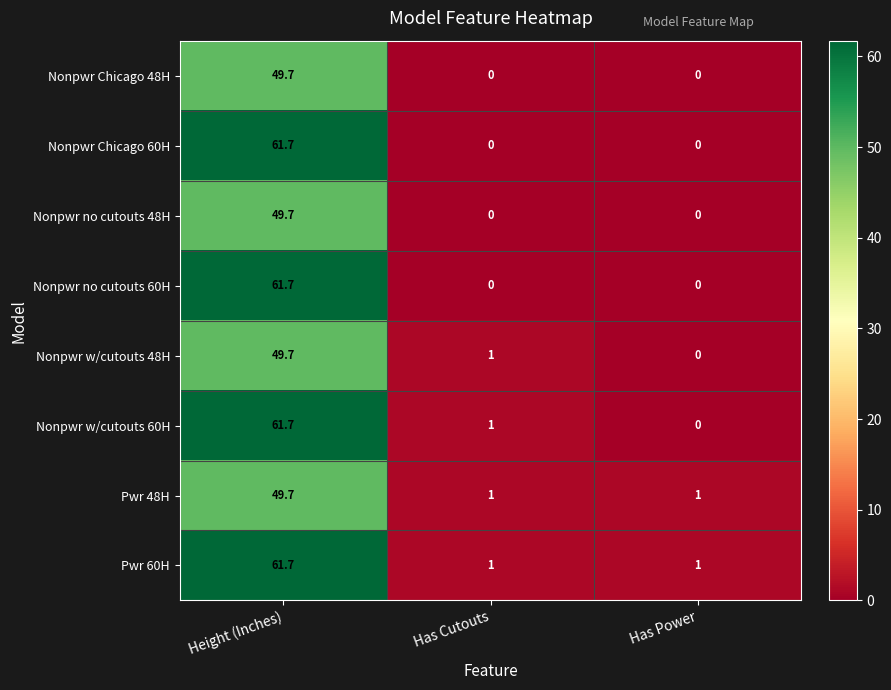

The Pwr 60H series shows 28.4 at Height (Inches). True or false?

False